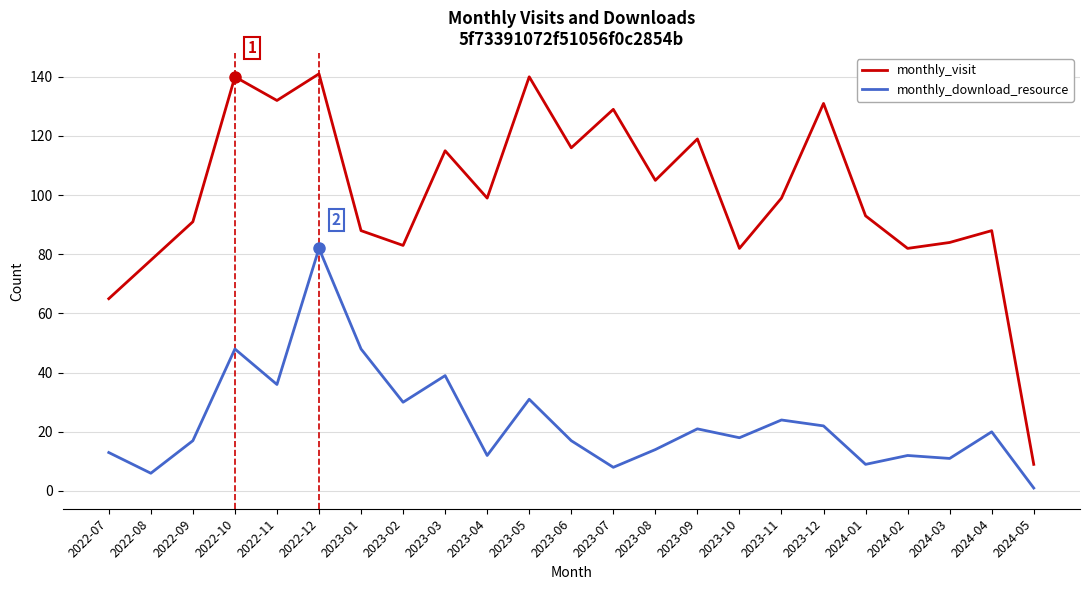

At 2022-10, list the series in order from smallest to largest.

monthly_download_resource, monthly_visit